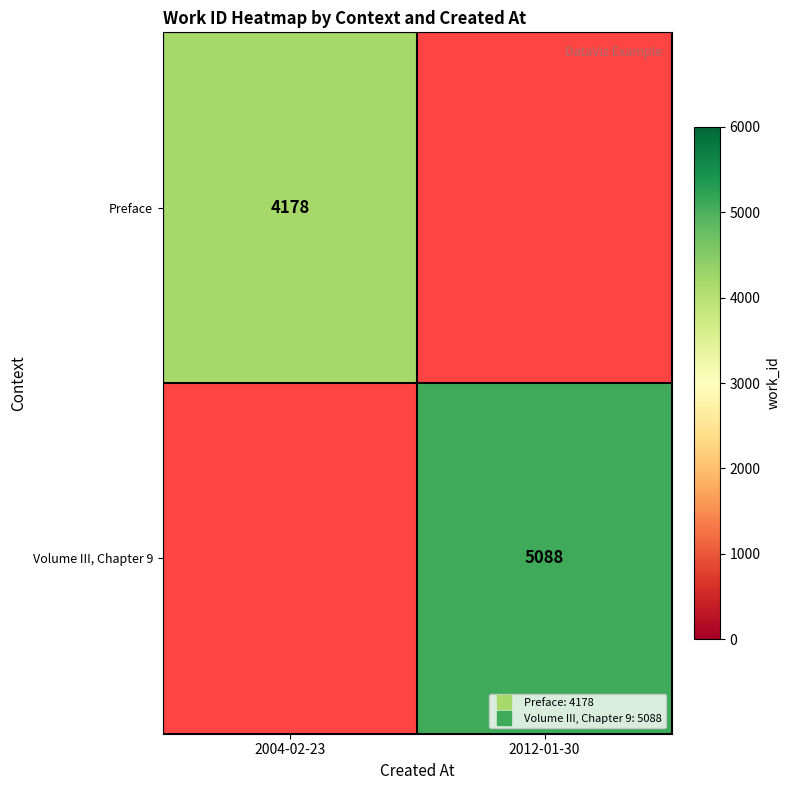

At how many categories does at least one series exceed 4583?

1